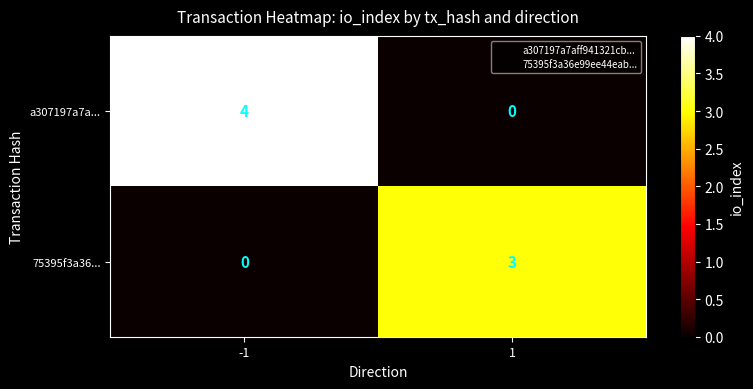

Which series has the largest total across all categories?

a307197a7a...